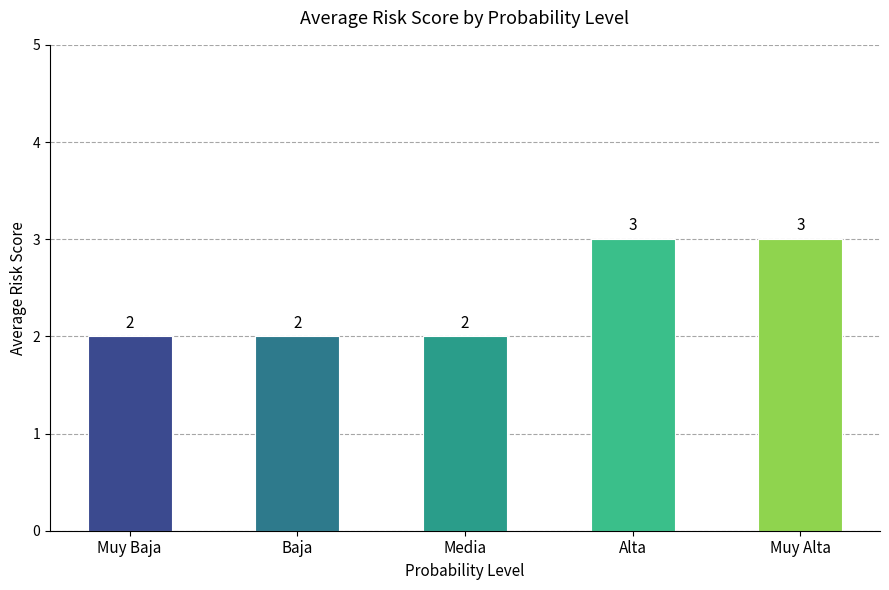

How many values are between 2 and 3?

5